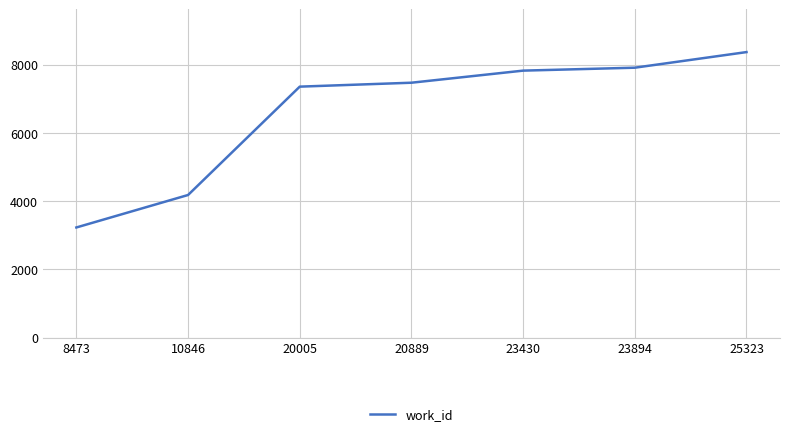

What is the approximate value at 10846, to the nearest 10?

4180